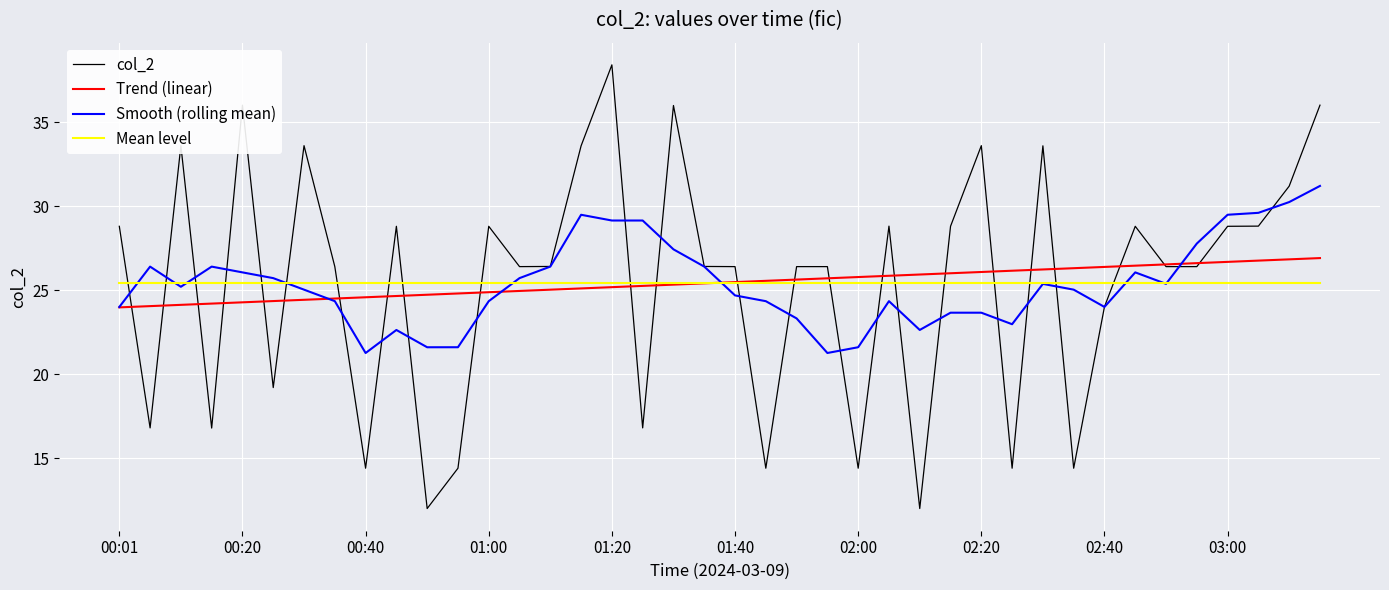

What is the greatest value displayed?

38.4